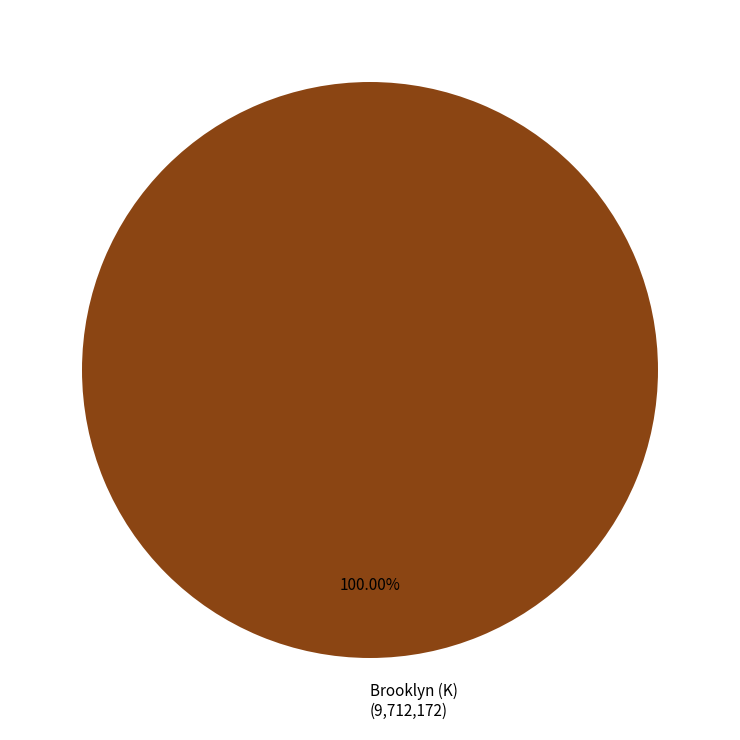

Rank the categories by value from lowest to highest.

Brooklyn (K) (9,712,172)